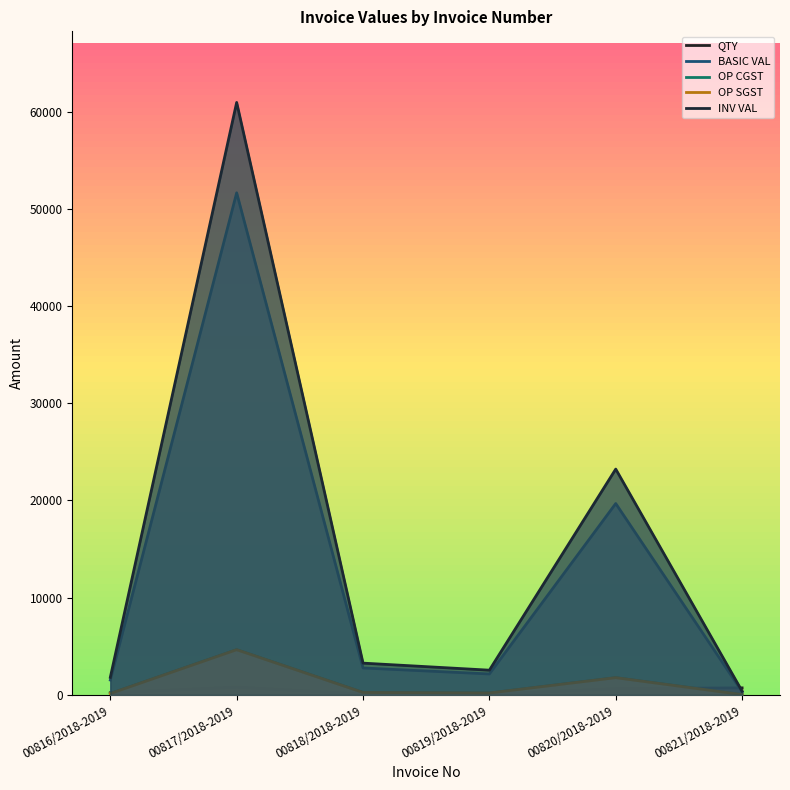

Which series has the largest range (max minus min)?

INV VAL